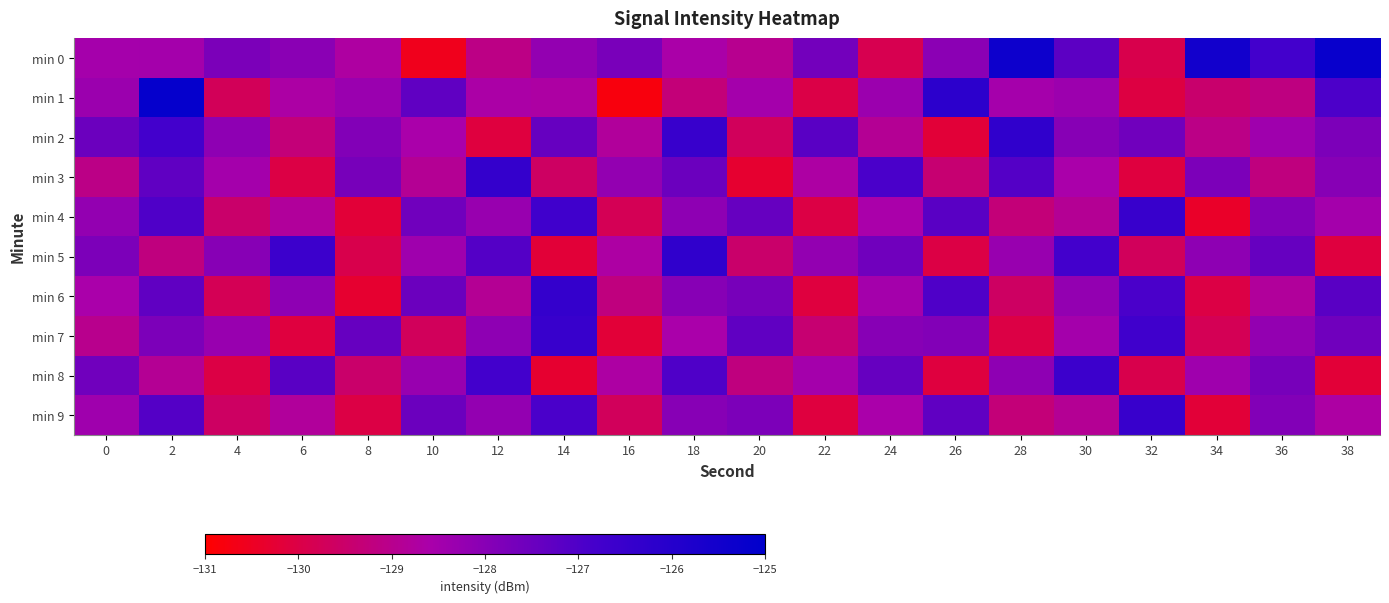

What is the smallest value displayed?

-130.8